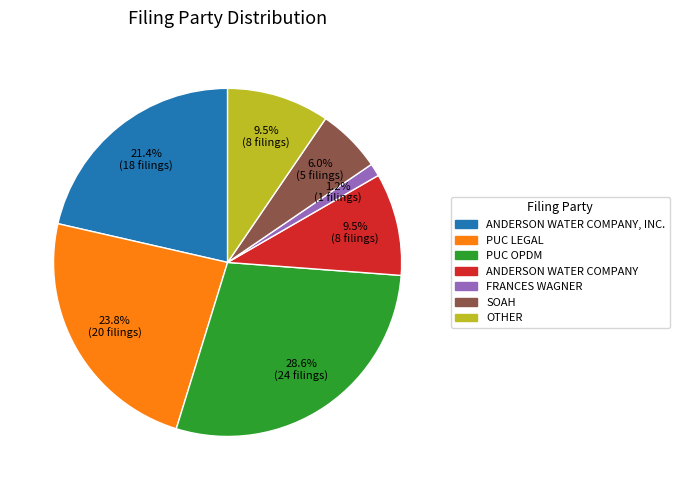

To the nearest percent, what is the average slice percentage?

14%